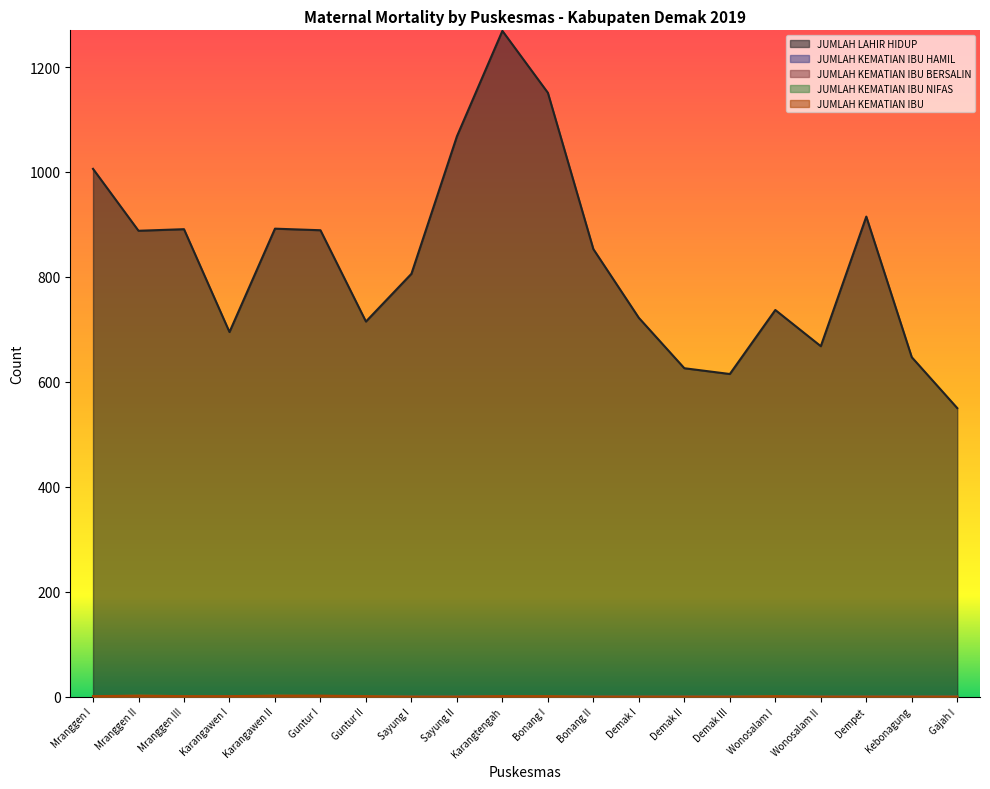

Reading left to right, what are all the values shown in this chart?

JUMLAH LAHIR HIDUP: 1006	888	891	695	892	889	715	806	1068	1269	1151	853	722	626	615	737	668	915	647	550
JUMLAH KEMATIAN IBU HAMIL: 1	0	0	1	0	0	0	0	0	0	0	0	0	0	0	0	0	0	0	0
JUMLAH KEMATIAN IBU BERSALIN: 0	0	0	0	0	1	0	0	0	1	0	0	0	0	0	0	0	0	0	0
JUMLAH KEMATIAN IBU NIFAS: 0	2	1	0	2	1	1	0	0	0	1	0	0	0	0	1	0	0	0	0
JUMLAH KEMATIAN IBU: 1	2	1	1	2	2	1	0	0	1	1	0	0	0	0	1	0	0	0	0